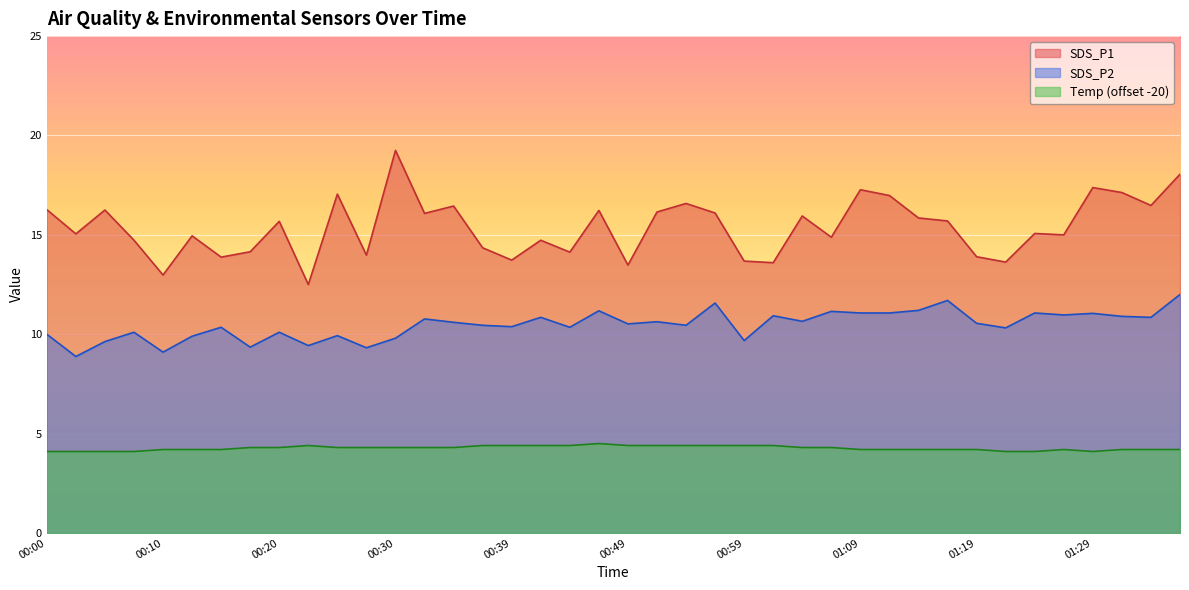

At how many categories does at least one series exceed 13?

38